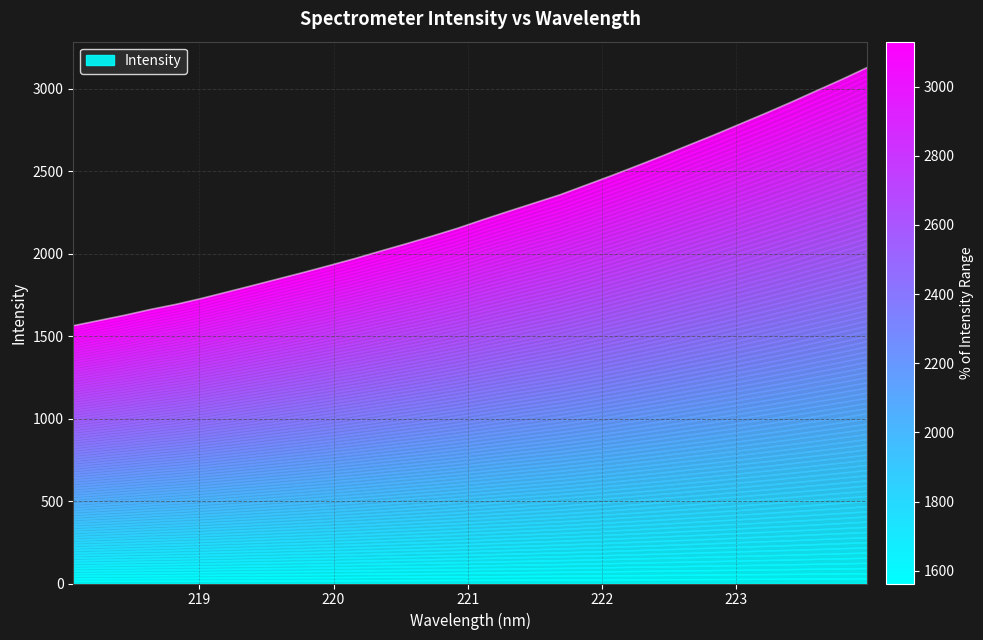

Rank the categories by value from lowest to highest.

218.0596, 218.2508, 218.442, 218.6332, 218.8244, 219.0156, 219.2067, 219.3979, 219.589, 219.7801, 219.9712, 220.1623, 220.3533, 220.5444, 220.7354, 220.9264, 221.1174, 221.3083, 221.4993, 221.6902, 221.8812, 222.0721, 222.263, 222.4538, 222.6447, 222.8355, 223.0264, 223.2172, 223.408, 223.5987, 223.7895, 223.9802